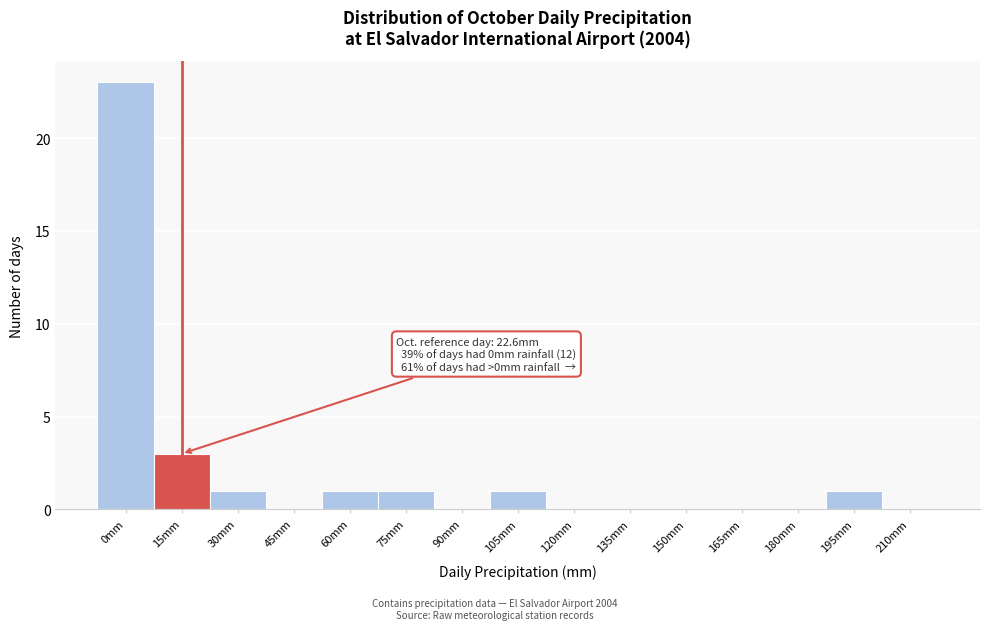

Reading left to right, extract all data points from this chart.

0mm=23	15mm=3	30mm=1	45mm=0	60mm=1	75mm=1	90mm=0	105mm=1	120mm=0	135mm=0	150mm=0	165mm=0	180mm=0	195mm=1	210mm=0